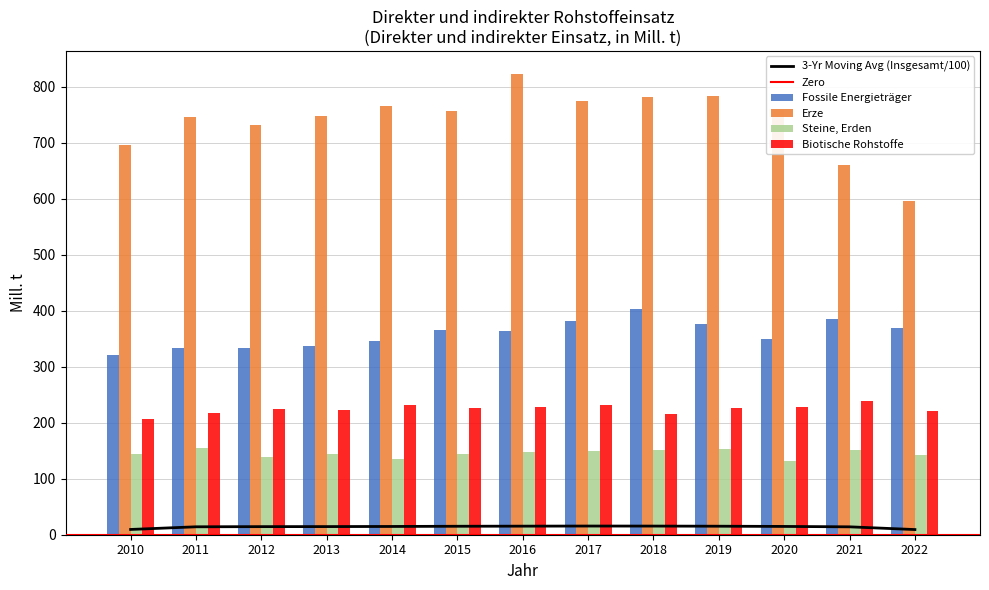

Is it true that Steine, Erden equals 94 at 2014?

False